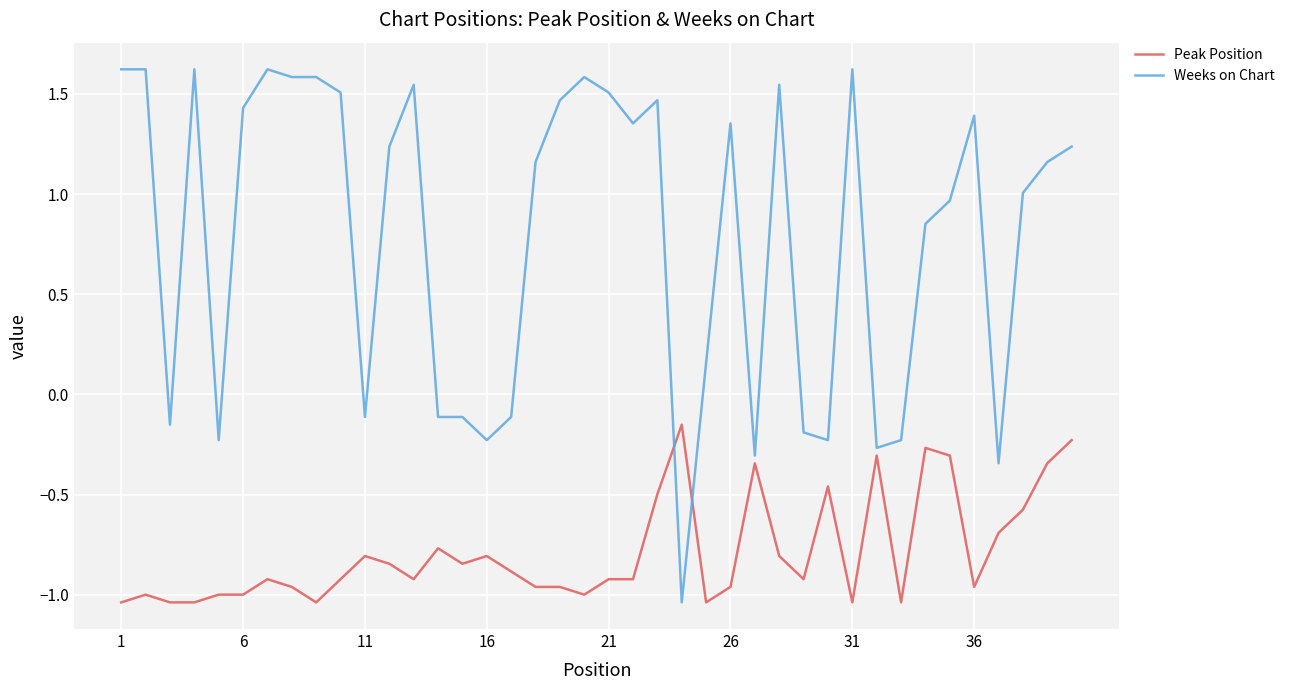

Which series has the largest total across all categories?

Weeks on Chart